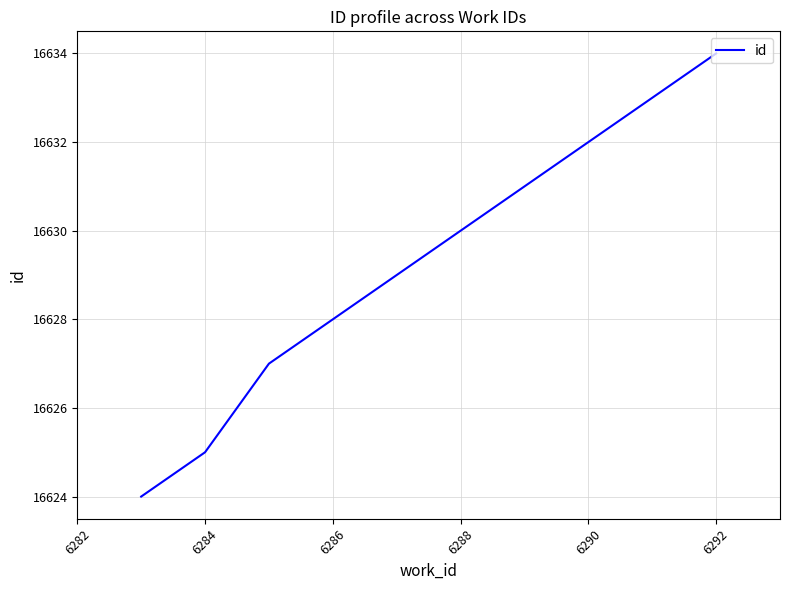

What is the difference between the maximum and minimum values?

10